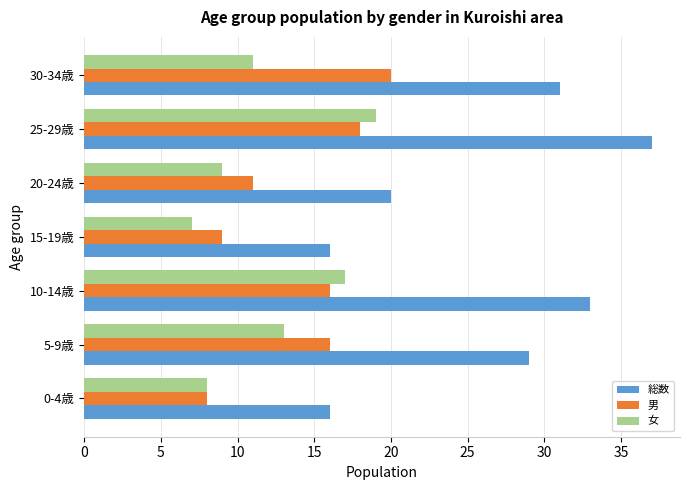

How many categories are shown in the chart?

7